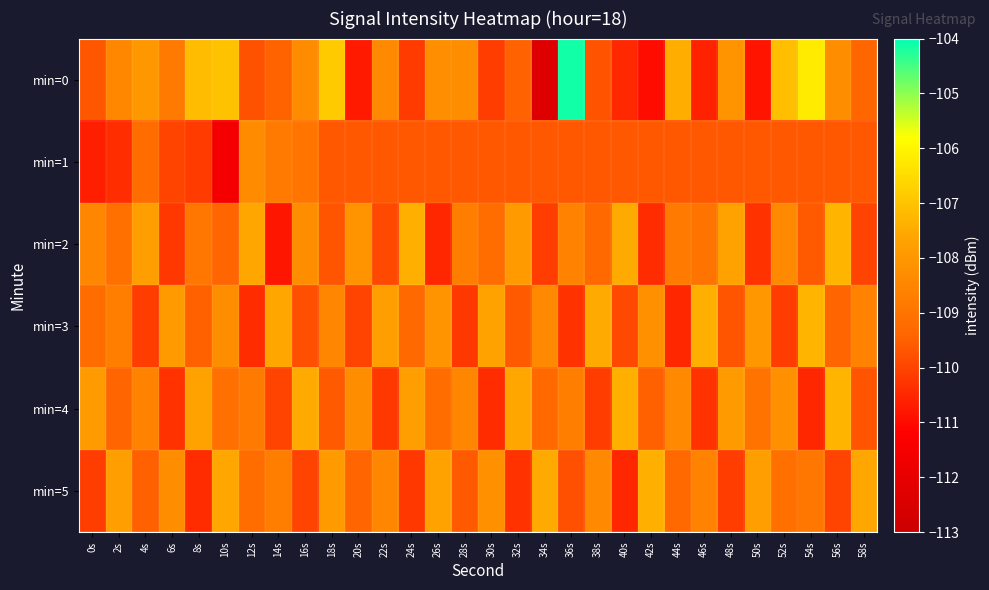

Reading left to right, extract all data points from this chart.

min=0: 0s=-109.7	2s=-108.4	4s=-108.0	6s=-108.8	8s=-107.1	10s=-107.0	12s=-109.7	14s=-109.4	16s=-108.3	18s=-106.8	20s=-110.7	22s=-108.4	24s=-110.1	26s=-108.2	28s=-108.3	30s=-110.1	32s=-109.5	34s=-112.3	36s=-104.1	38s=-109.7	40s=-110.5	42s=-111.0	44s=-107.4	46s=-110.6	48s=-108.1	50s=-110.8	52s=-107.1	54s=-106.2	56s=-108.3	58s=-109.4
min=1: 0s=-110.7	2s=-110.4	4s=-109.2	6s=-110.0	8s=-110.1	10s=-111.5	12s=-108.4	14s=-108.8	16s=-109.0	18s=-109.6	20s=-109.6	22s=-109.6	24s=-109.6	26s=-109.6	28s=-109.6	30s=-109.6	32s=-109.6	34s=-109.6	36s=-109.6	38s=-109.6	40s=-109.6	42s=-109.6	44s=-109.6	46s=-109.6	48s=-109.6	50s=-109.6	52s=-109.6	54s=-109.6	56s=-109.6	58s=-109.6
min=2: 0s=-108.5	2s=-109.1	4s=-107.8	6s=-110.2	8s=-108.9	10s=-109.4	12s=-107.6	14s=-110.8	16s=-108.3	18s=-109.7	20s=-108.1	22s=-109.9	24s=-107.4	26s=-110.5	28s=-108.7	30s=-109.2	32s=-107.9	34s=-110.1	36s=-108.6	38s=-109.3	40s=-107.5	42s=-110.4	44s=-108.8	46s=-109.0	48s=-107.7	50s=-110.3	52s=-108.4	54s=-109.6	56s=-107.3	58s=-110.0
min=3: 0s=-109.2	2s=-108.7	4s=-110.1	6s=-107.9	8s=-109.5	10s=-108.3	12s=-110.4	14s=-107.6	16s=-109.8	18s=-108.5	20s=-110.0	22s=-107.8	24s=-109.3	26s=-108.1	28s=-110.2	30s=-107.7	32s=-109.6	34s=-108.4	36s=-110.3	38s=-107.5	40s=-109.9	42s=-108.2	44s=-110.5	46s=-107.4	48s=-109.7	50s=-108.0	52s=-110.1	54s=-107.3	56s=-109.4	58s=-108.6
min=4: 0s=-107.9	2s=-109.4	4s=-108.6	6s=-110.3	8s=-107.7	10s=-109.1	12s=-108.8	14s=-110.0	16s=-107.5	18s=-109.6	20s=-108.3	22s=-110.2	24s=-107.8	26s=-109.2	28s=-108.5	30s=-110.4	32s=-107.6	34s=-109.3	36s=-108.7	38s=-110.1	40s=-107.4	42s=-109.5	44s=-108.4	46s=-110.3	48s=-107.9	50s=-109.0	52s=-108.2	54s=-110.5	56s=-107.3	58s=-109.7
min=5: 0s=-110.1	2s=-107.8	4s=-109.5	6s=-108.3	8s=-110.4	10s=-107.6	12s=-109.2	14s=-108.7	16s=-110.0	18s=-107.9	20s=-109.4	22s=-108.5	24s=-110.2	26s=-107.7	28s=-109.6	30s=-108.2	32s=-110.3	34s=-107.5	36s=-109.8	38s=-108.4	40s=-110.5	42s=-107.4	44s=-109.3	46s=-108.6	48s=-110.1	50s=-107.8	52s=-109.1	54s=-108.9	56s=-110.0	58s=-107.6